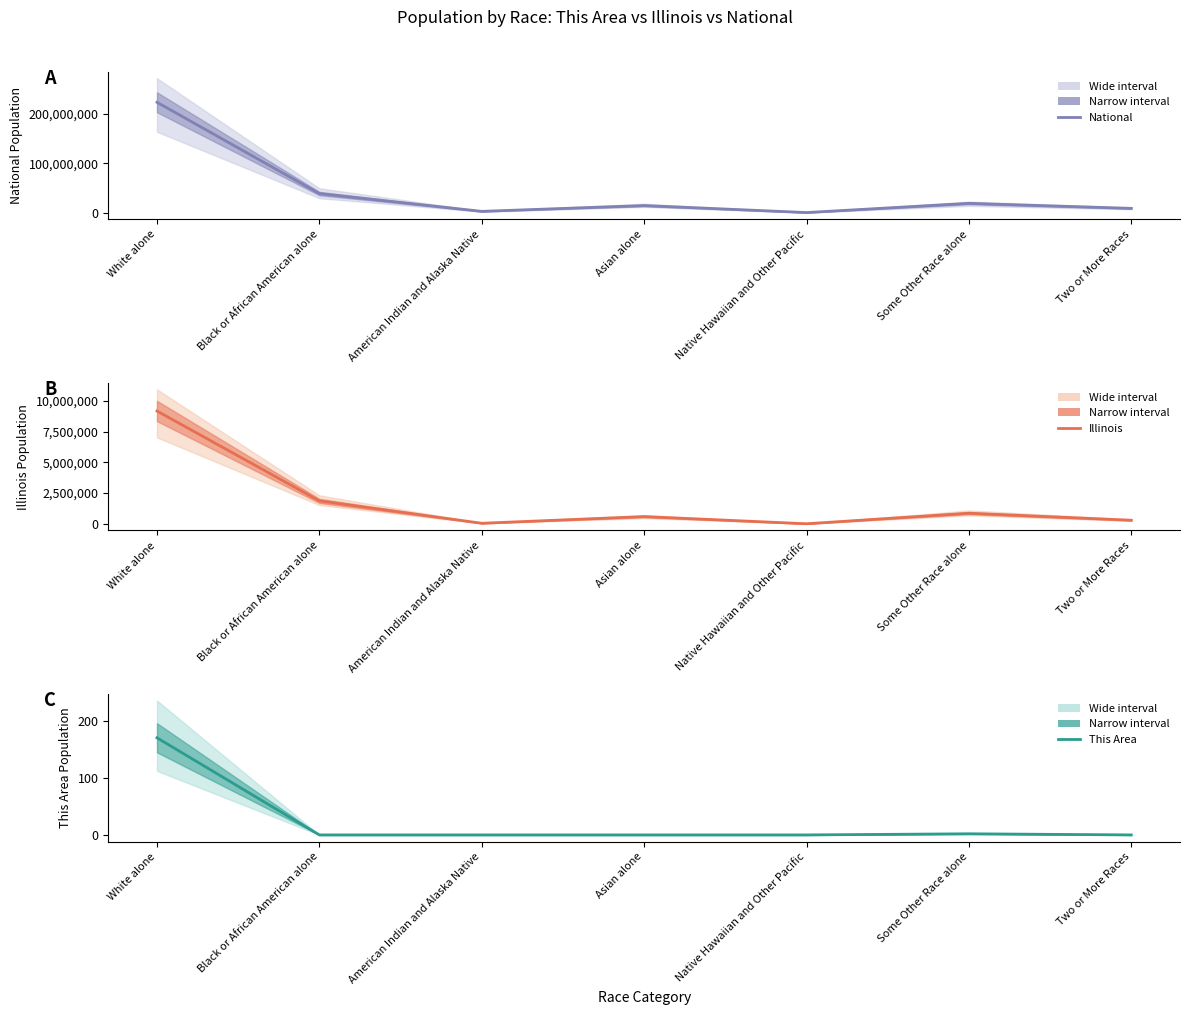

True or false: This Area and National cross at least once.

False